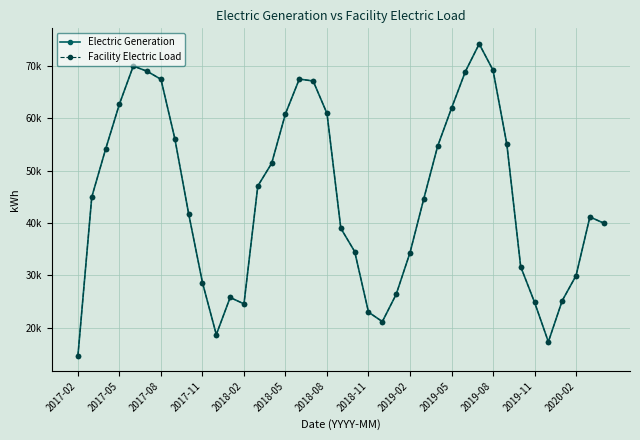

What is the sum of all Electric Generation values?

1749881.3